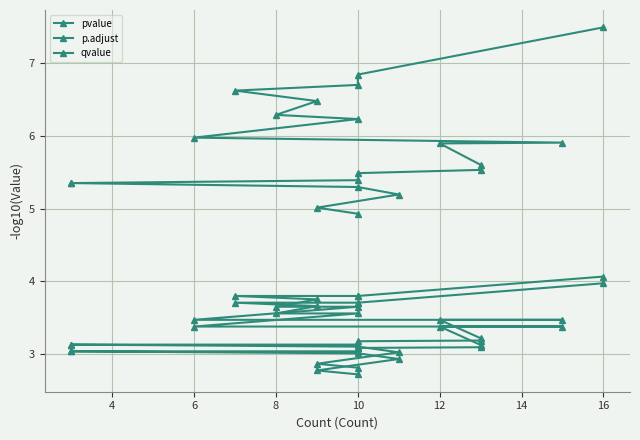

What is the smallest value displayed?

2.7